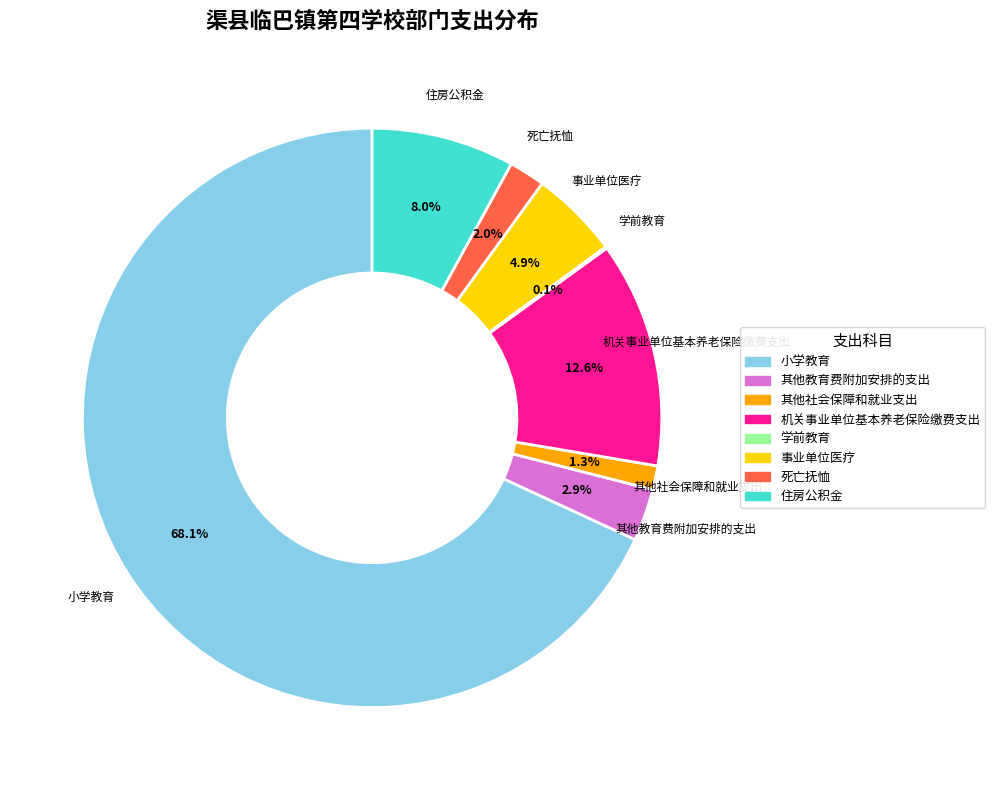

To the nearest percent, what is the difference between the largest and smallest slice percentages?

68%